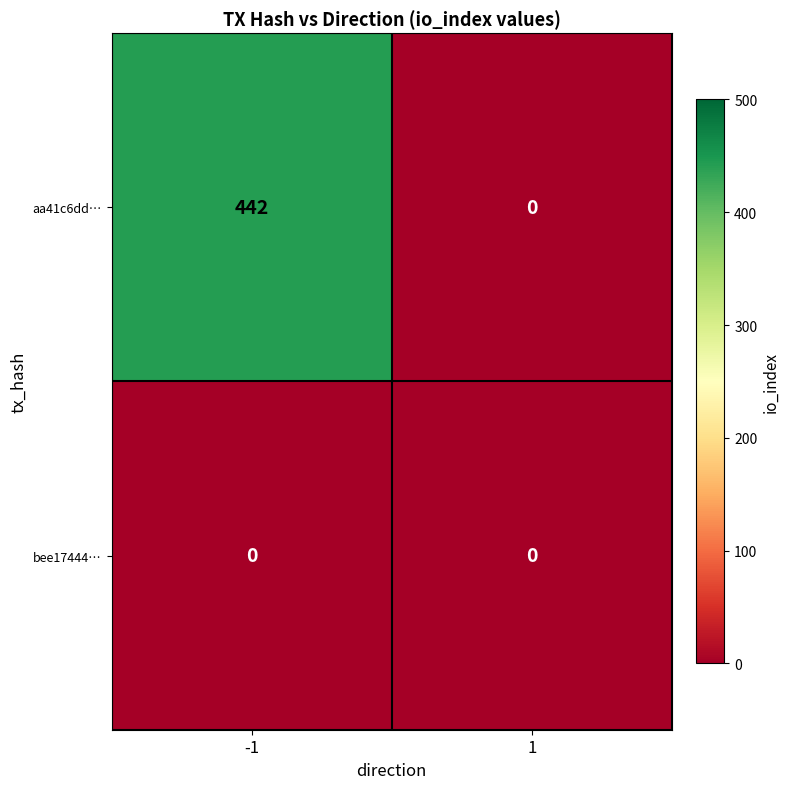

The value of aa41c6dd… at -1 is 442. True or false?

True